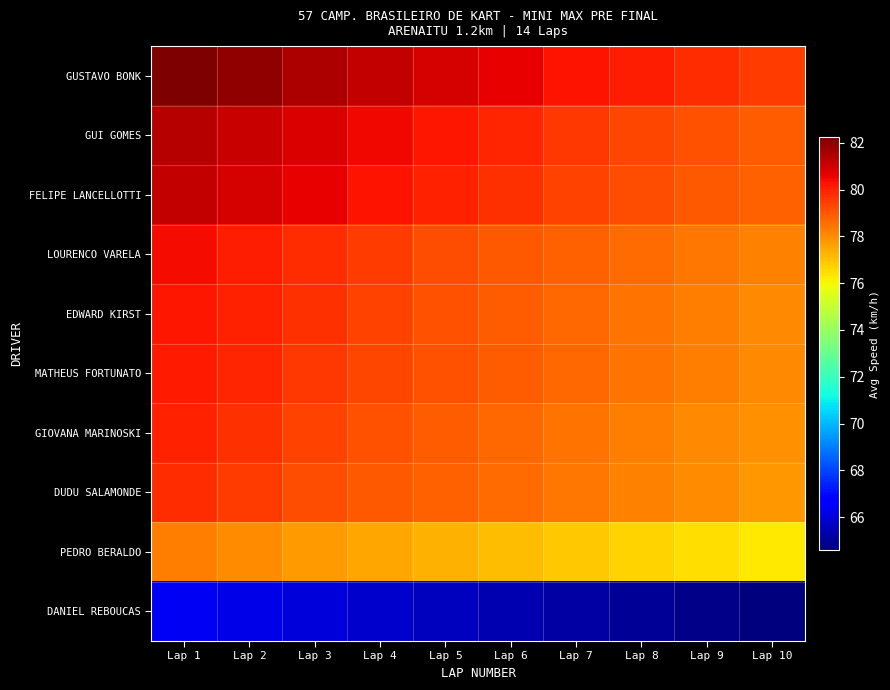

Reading left to right, list all the values displayed in this chart.

GUSTAVO BONK: Lap 1=82.2	Lap 2=81.9	Lap 3=81.5	Lap 4=81.2	Lap 5=80.9	Lap 6=80.6	Lap 7=80.3	Lap 8=80.1	Lap 9=79.8	Lap 10=79.5
GUI GOMES: Lap 1=81.4	Lap 2=81.1	Lap 3=80.8	Lap 4=80.5	Lap 5=80.2	Lap 6=79.9	Lap 7=79.6	Lap 8=79.3	Lap 9=79.1	Lap 10=78.9
FELIPE LANCELLOTTI: Lap 1=81.1	Lap 2=80.9	Lap 3=80.6	Lap 4=80.3	Lap 5=80.0	Lap 6=79.7	Lap 7=79.4	Lap 8=79.2	Lap 9=79.0	Lap 10=78.8
LOURENCO VARELA: Lap 1=80.4	Lap 2=80.1	Lap 3=79.8	Lap 4=79.5	Lap 5=79.2	Lap 6=79.0	Lap 7=78.8	Lap 8=78.6	Lap 9=78.4	Lap 10=78.2
EDWARD KIRST: Lap 1=80.2	Lap 2=80.0	Lap 3=79.7	Lap 4=79.4	Lap 5=79.1	Lap 6=78.9	Lap 7=78.7	Lap 8=78.5	Lap 9=78.3	Lap 10=78.1
MATHEUS FORTUNATO: Lap 1=80.2	Lap 2=79.9	Lap 3=79.6	Lap 4=79.3	Lap 5=79.1	Lap 6=78.9	Lap 7=78.7	Lap 8=78.5	Lap 9=78.3	Lap 10=78.1
GIOVANA MARINOSKI: Lap 1=80.0	Lap 2=79.7	Lap 3=79.4	Lap 4=79.1	Lap 5=78.9	Lap 6=78.7	Lap 7=78.5	Lap 8=78.3	Lap 9=78.1	Lap 10=77.9
DUDU SALAMONDE: Lap 1=79.8	Lap 2=79.5	Lap 3=79.2	Lap 4=79.0	Lap 5=78.8	Lap 6=78.6	Lap 7=78.4	Lap 8=78.2	Lap 9=78.0	Lap 10=77.8
PEDRO BERALDO: Lap 1=78.3	Lap 2=78.0	Lap 3=77.7	Lap 4=77.5	Lap 5=77.3	Lap 6=77.1	Lap 7=76.9	Lap 8=76.7	Lap 9=76.5	Lap 10=76.3
DANIEL REBOUCAS: Lap 1=66.4	Lap 2=66.2	Lap 3=66.0	Lap 4=65.8	Lap 5=65.6	Lap 6=65.4	Lap 7=65.2	Lap 8=65.0	Lap 9=64.8	Lap 10=64.6